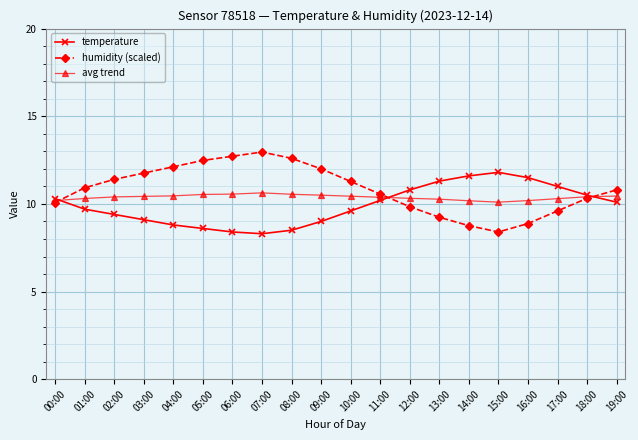

Which series ends up on top after the final intersection of humidity (scaled) and temperature?

humidity (scaled)